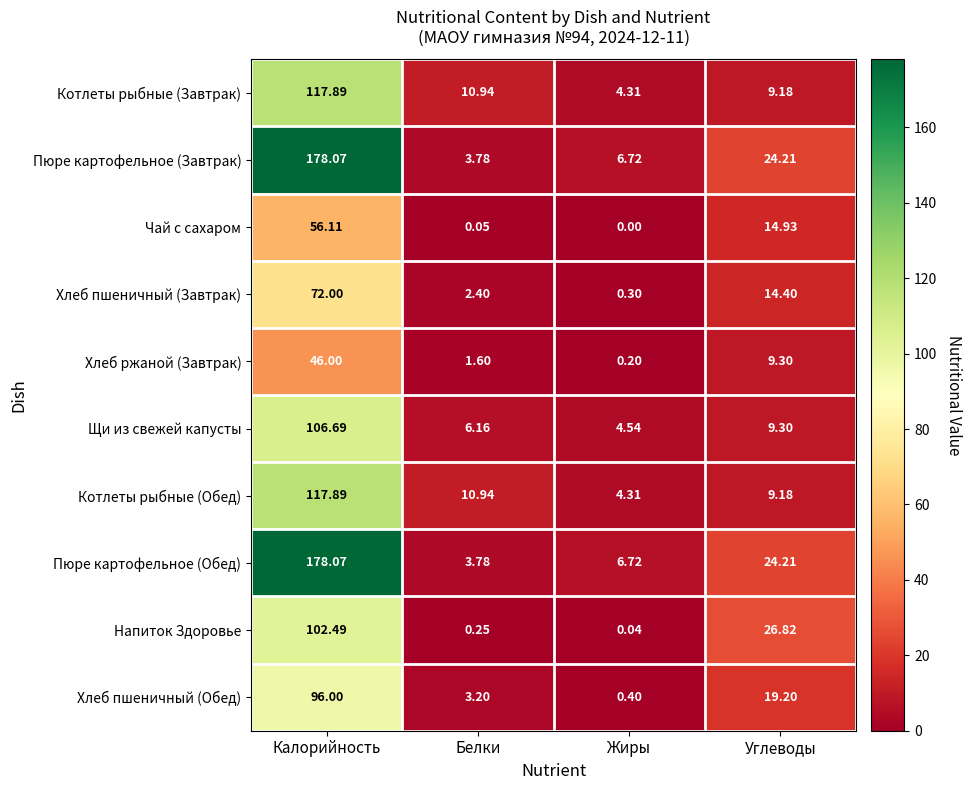

At which category is the sum across all series the highest?

Калорийность